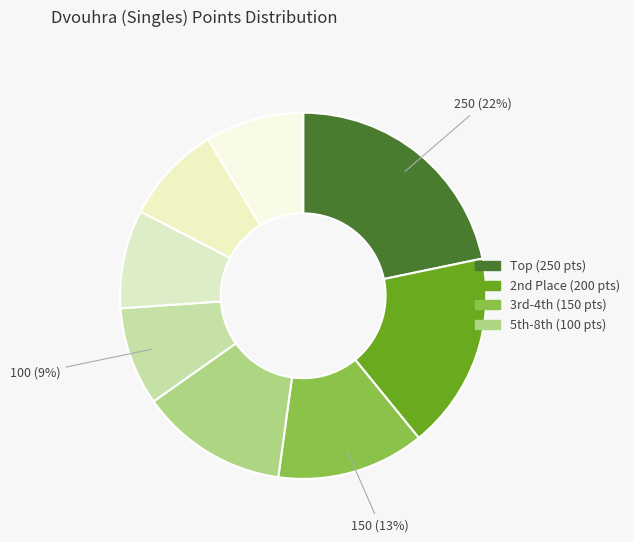

To the nearest percent, what is the difference between the largest and smallest slice percentages?

13%